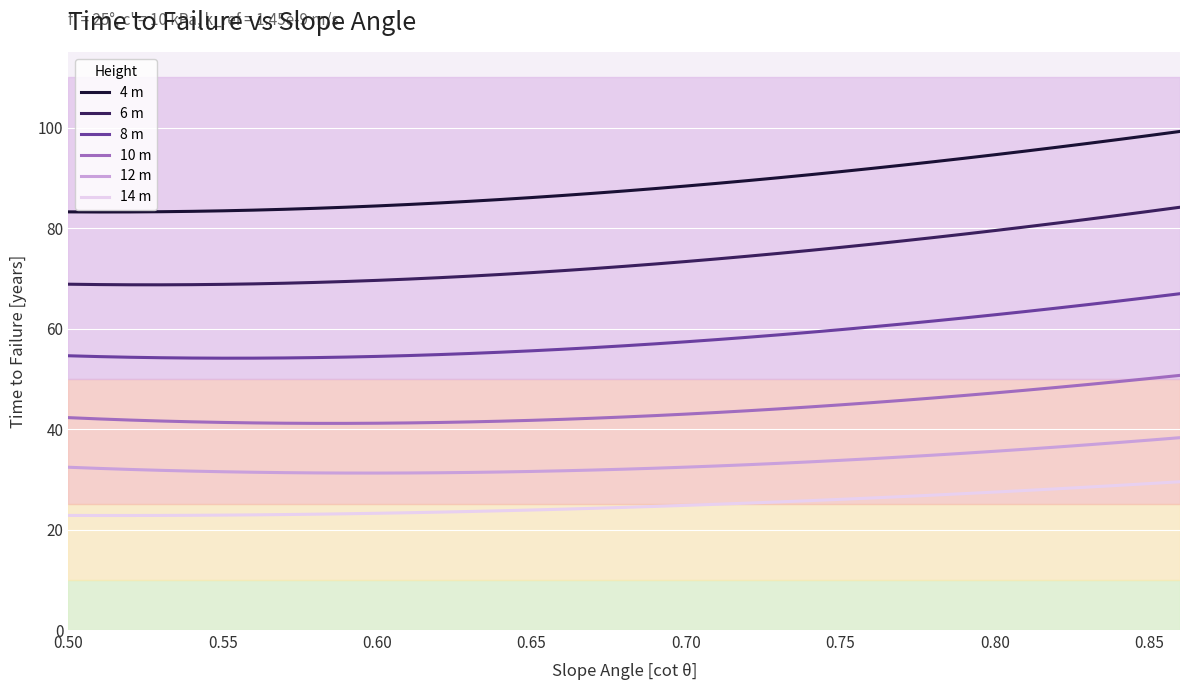

Which series has the largest total across all categories?

4 m